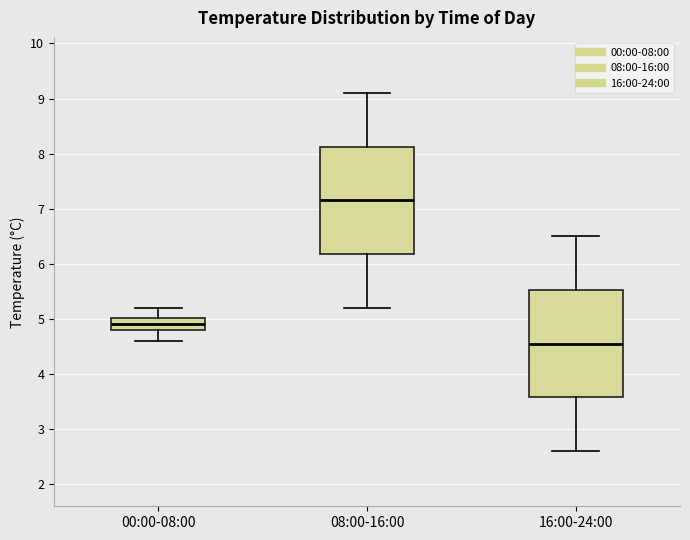

Where does the upper whisker of the box for 16:00-24:00 end on the y-axis? The values are not printed on the chart, so give them approximately, as read against the axis.

6.5